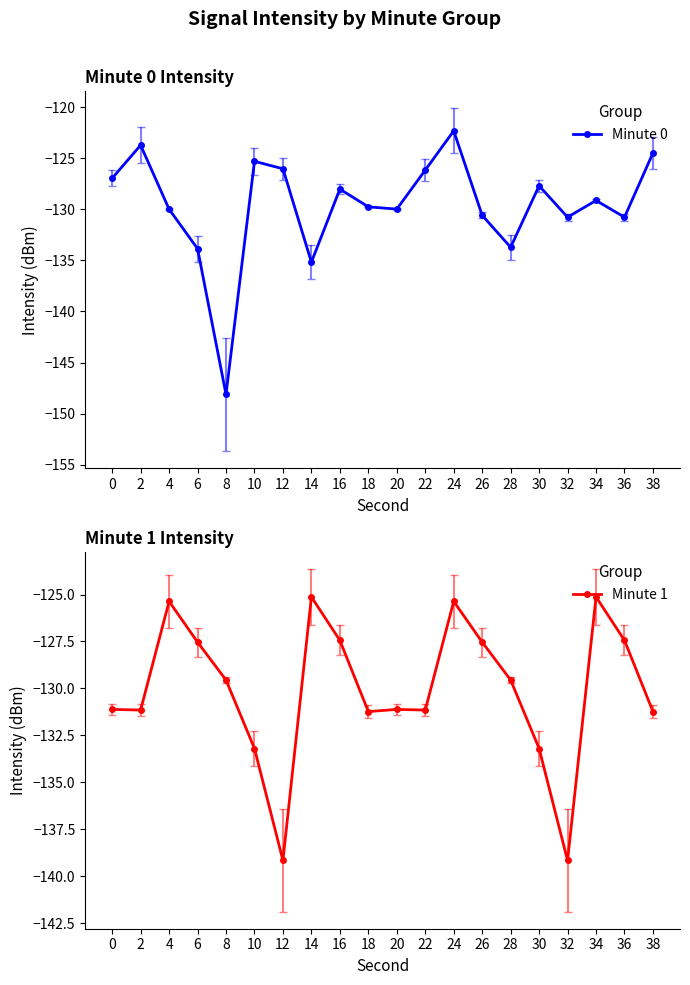

What is the approximate value of Minute 1 at 12?

-139.2